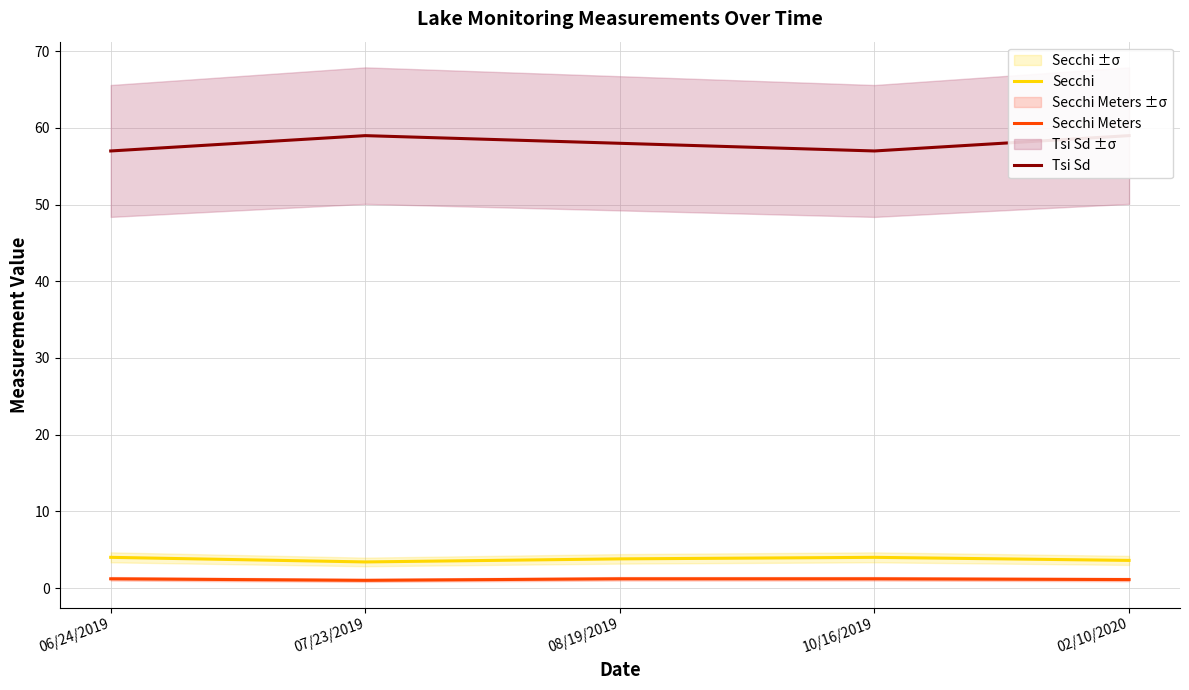

The Secchi series shows 5.9 at 02/10/2020. True or false?

False